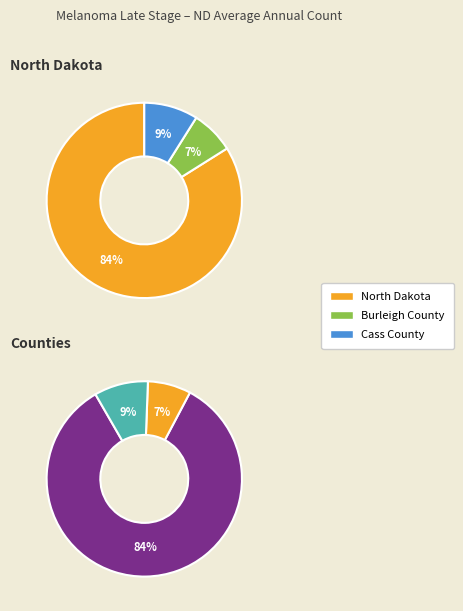

True or false: Cass County accounts for 22% of the total.

False